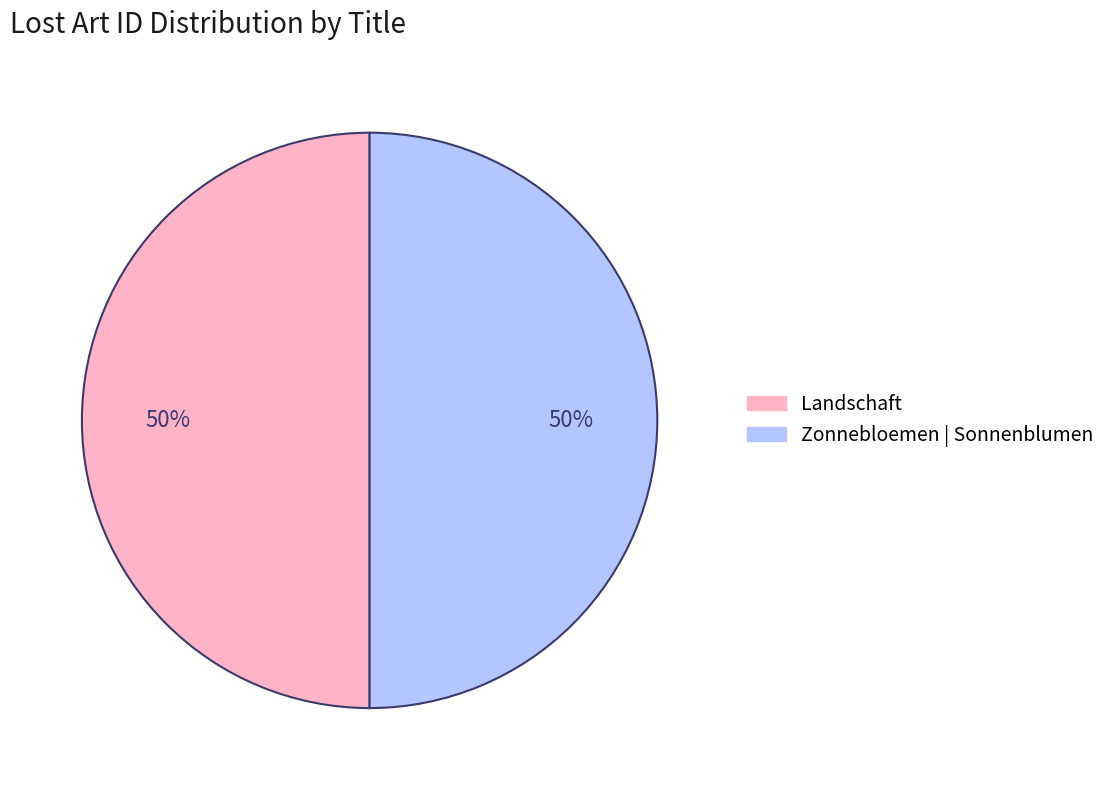

To the nearest percent, what percentage of the pie is Zonnebloemen | Sonnenblumen?

50%